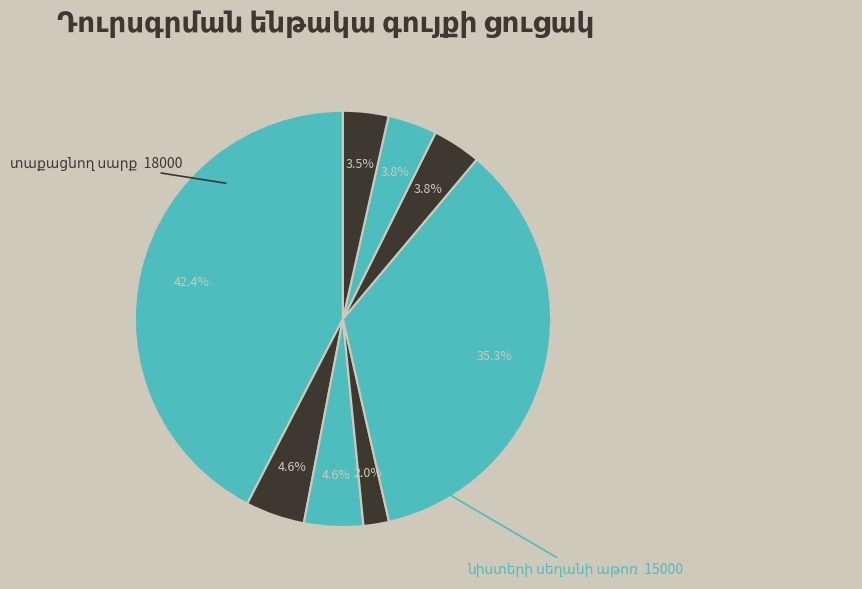

Does any single category account for the majority?

No